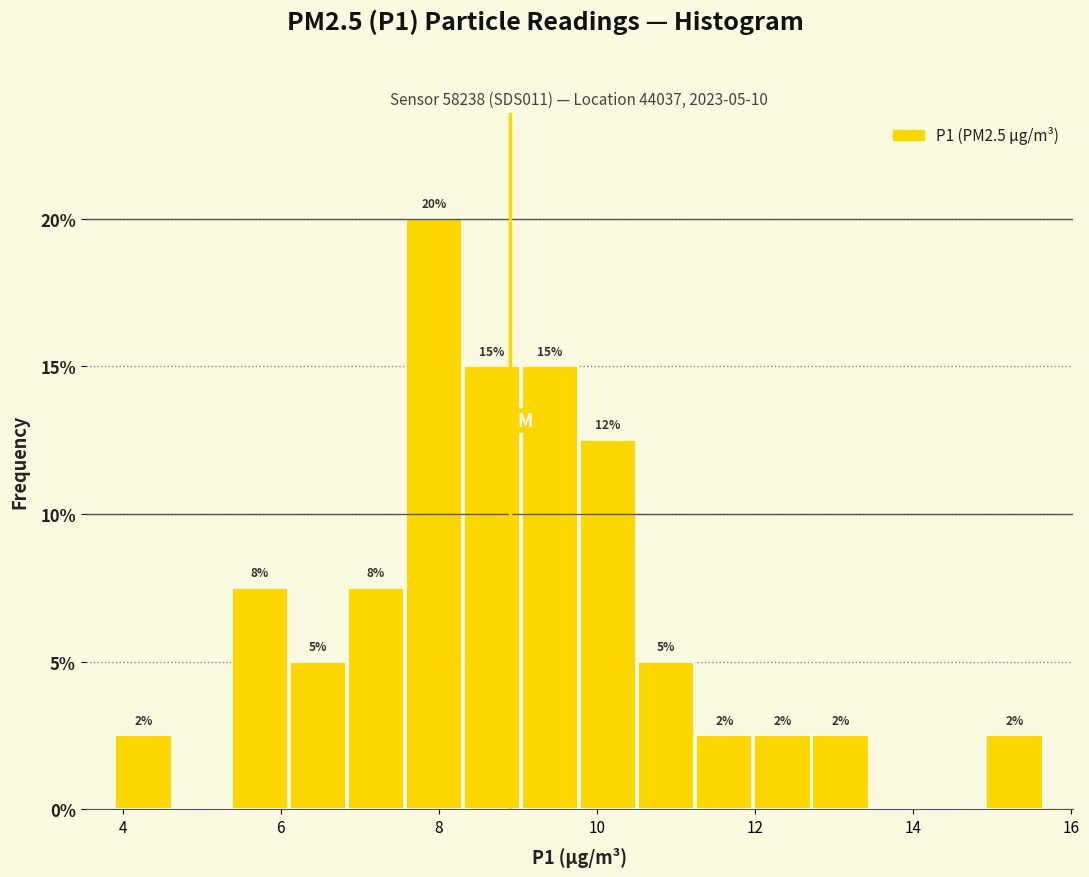

Read against the x-axis, roughly where is the centre of the tallest bar?

8.0